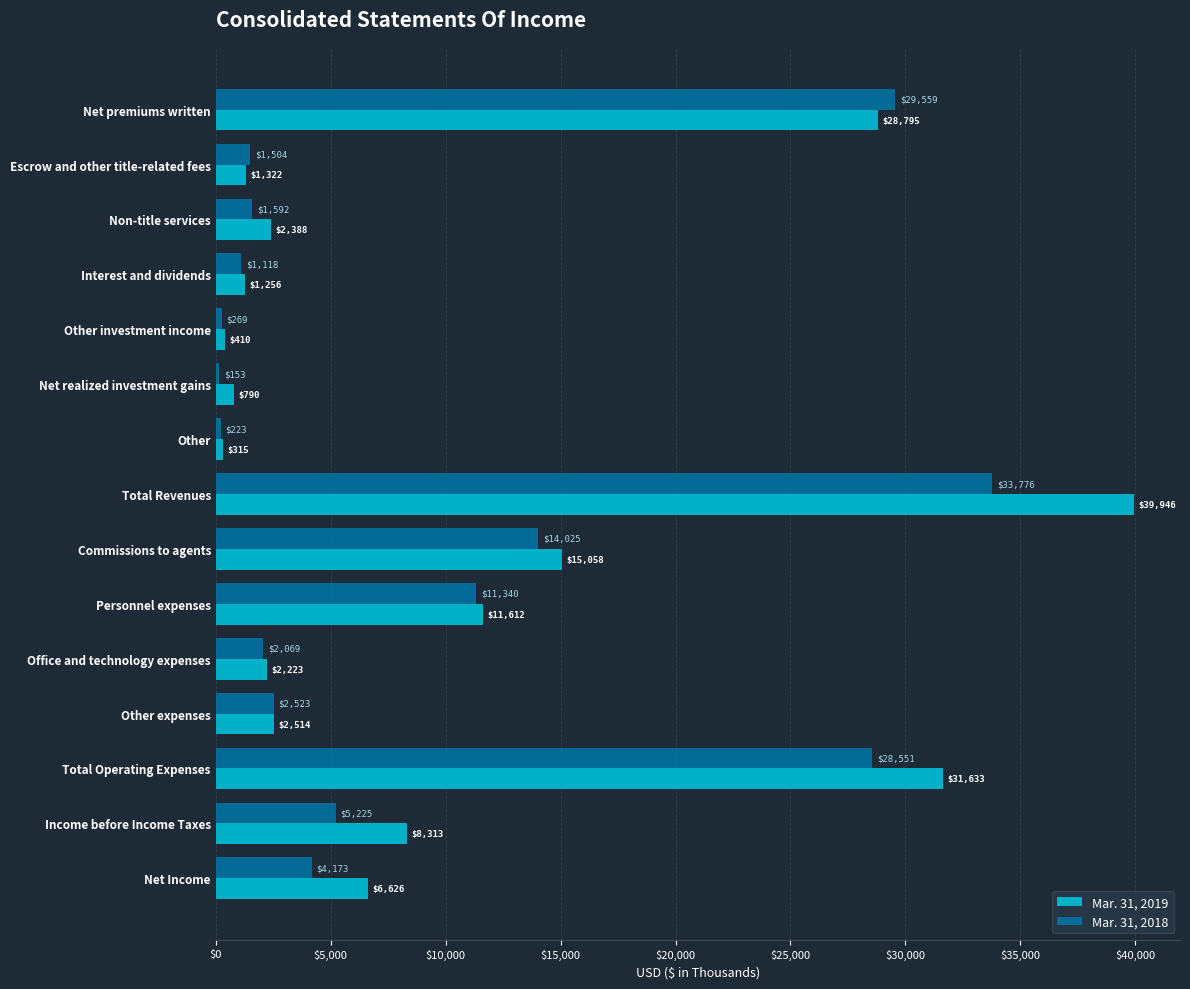

Between Non-title services and Office and technology expenses, which series saw the biggest shift?

Mar. 31, 2018